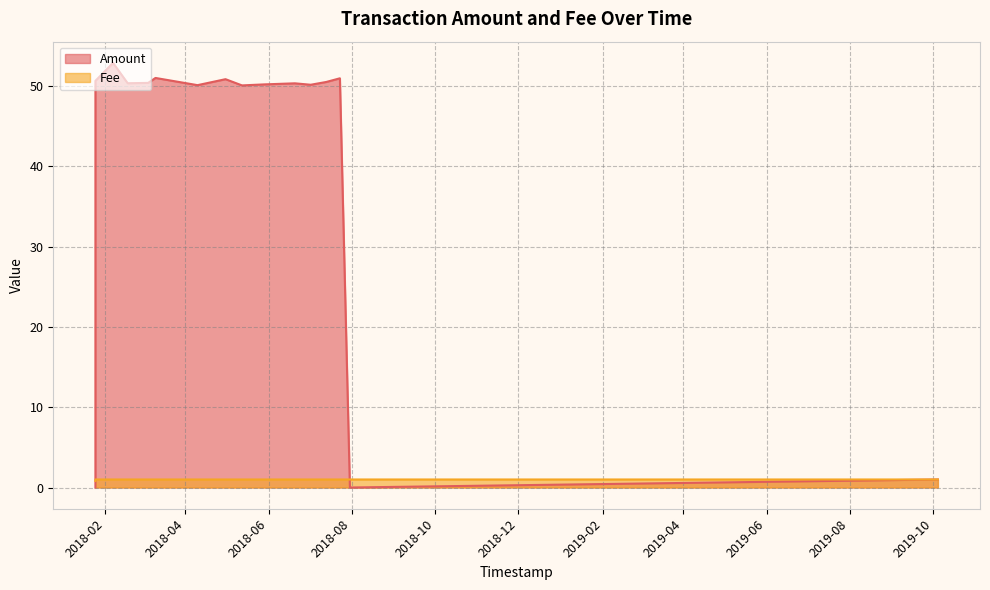

Count the number of categories in the chart.

16